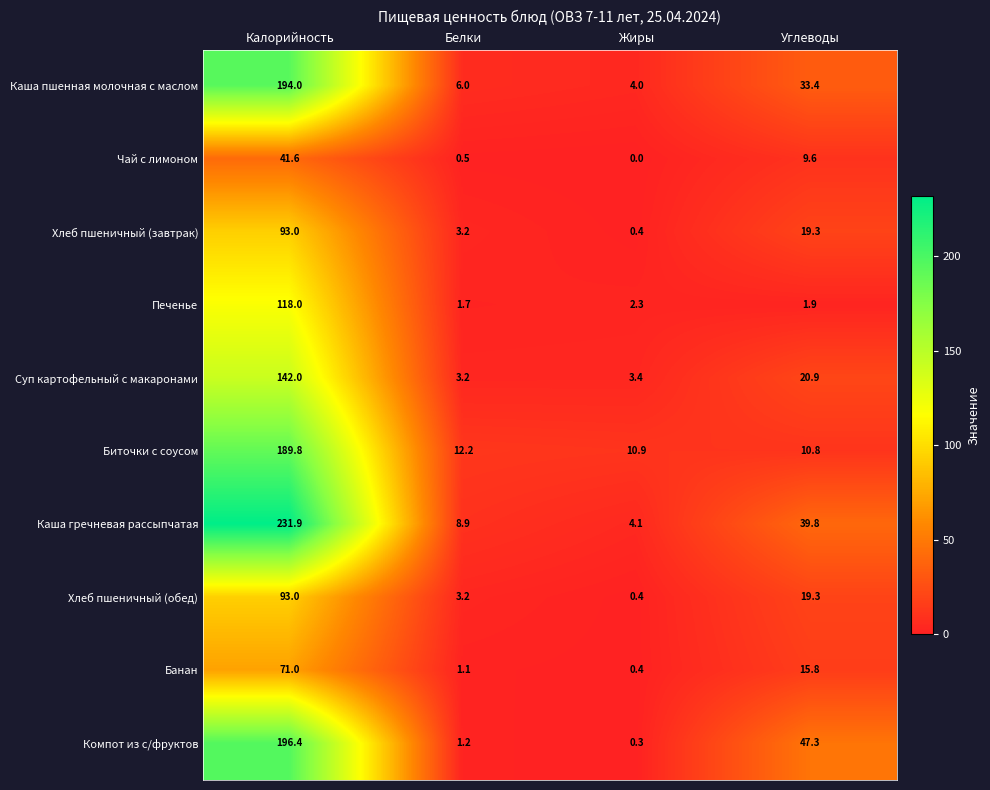

At which category is the sum across all series the highest?

Калорийность